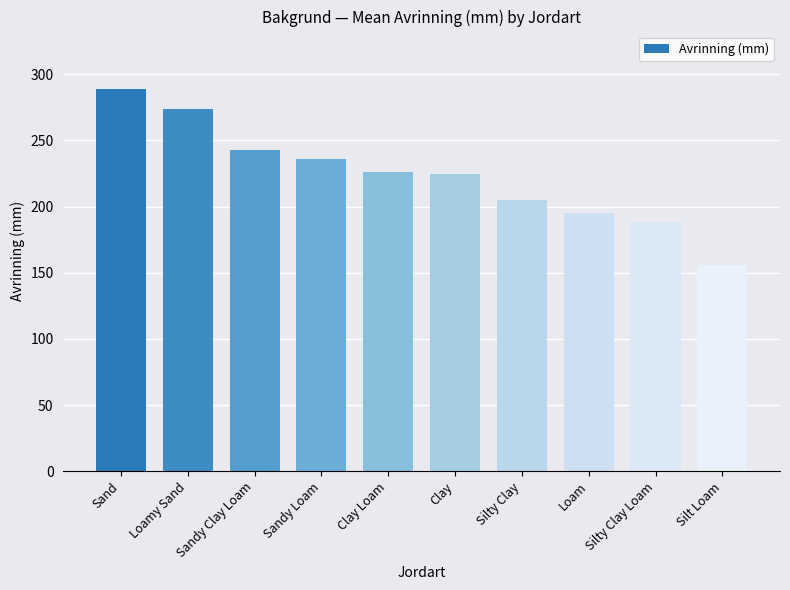

What value does the data have at Sand, to the nearest 10?

290